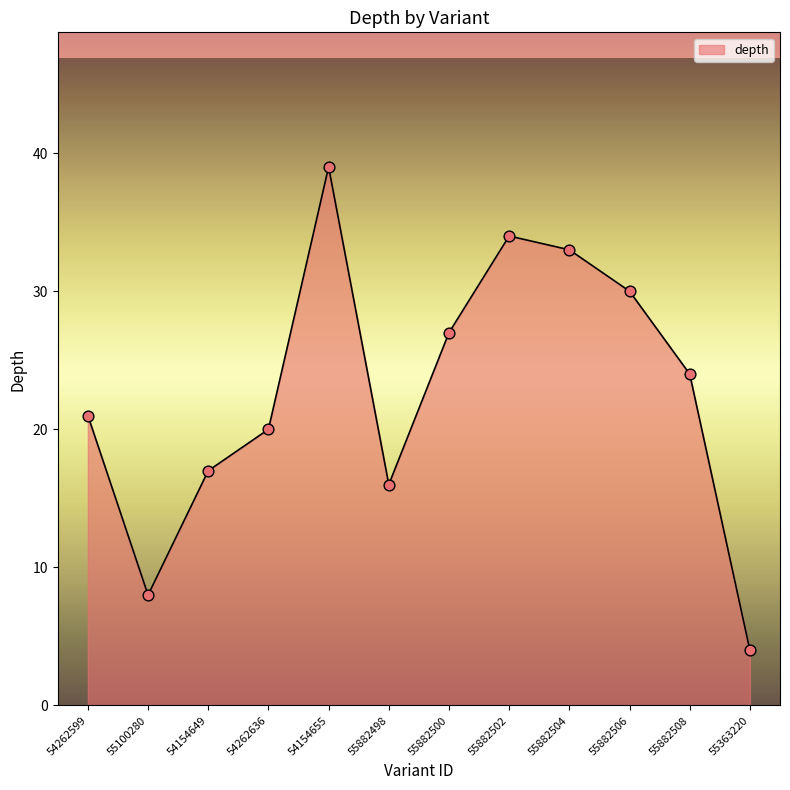

What is the change in value from 55100280 to 55882506?

+22